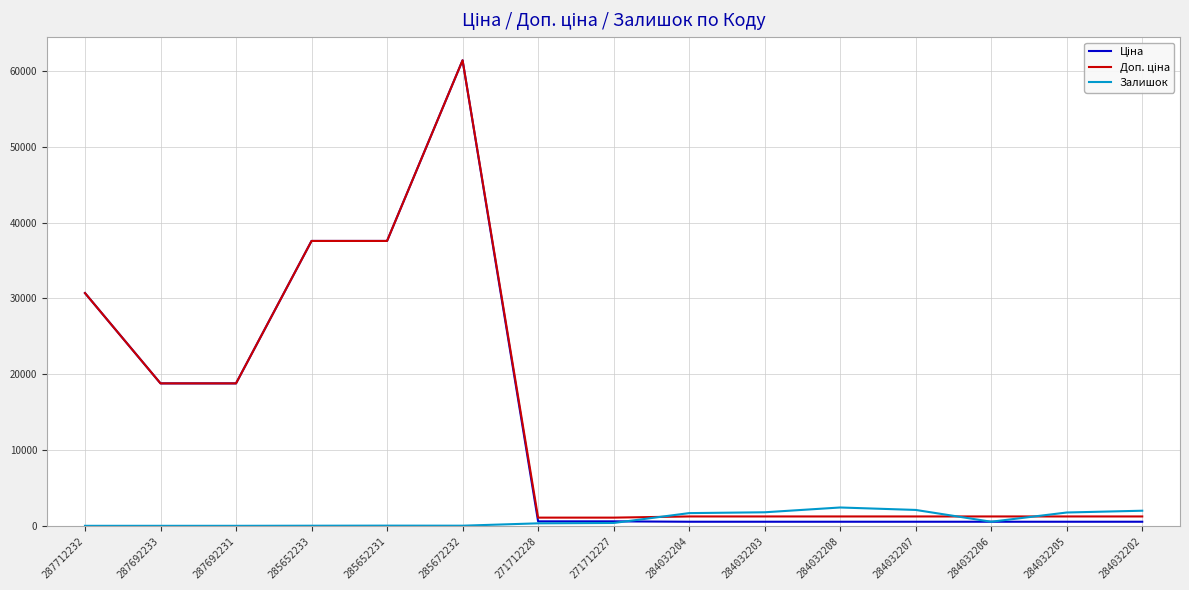

At which category is the sum across all series the highest?

285672232